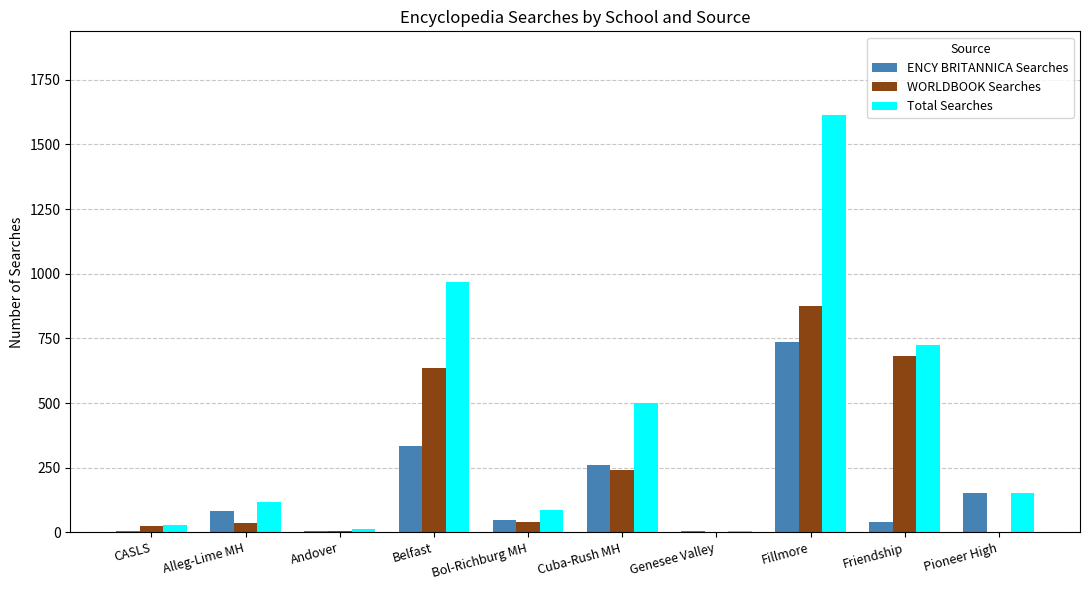

What is the total value across all series at Bol-Richburg MH?

176